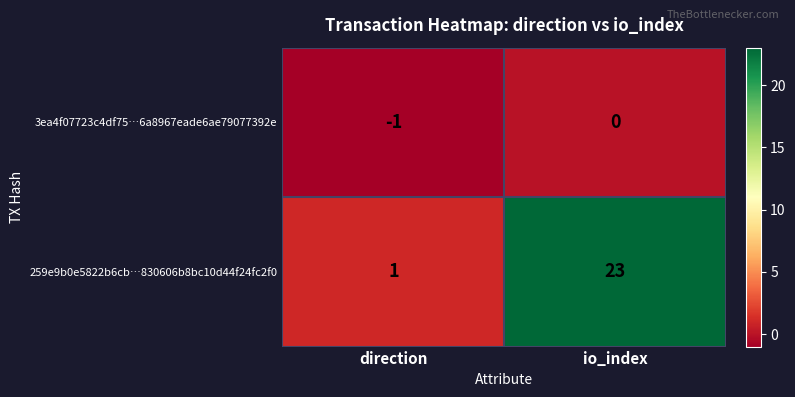

True or false: 3ea4f07723c4df75…6a8967eade6ae79077392e has a value of -1 at io_index.

False